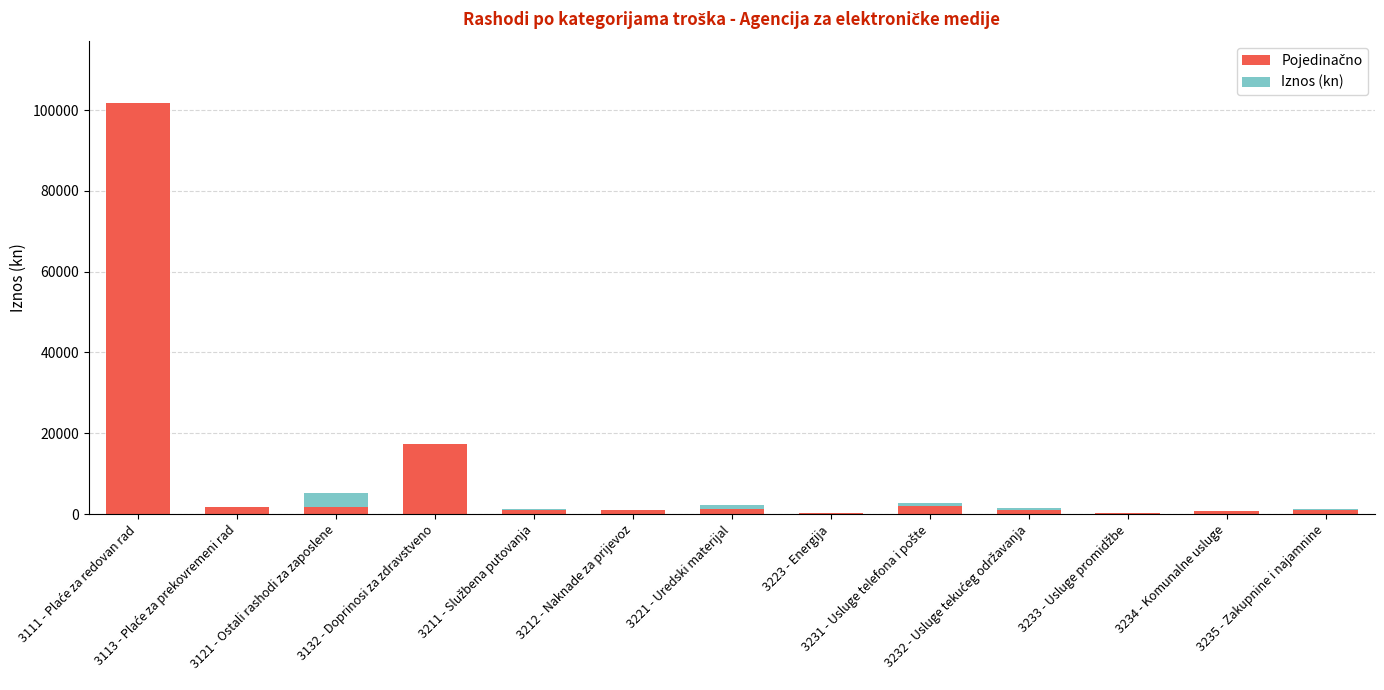

What is the difference between the second highest and second lowest values in the Pojedinačno series?

17074.2